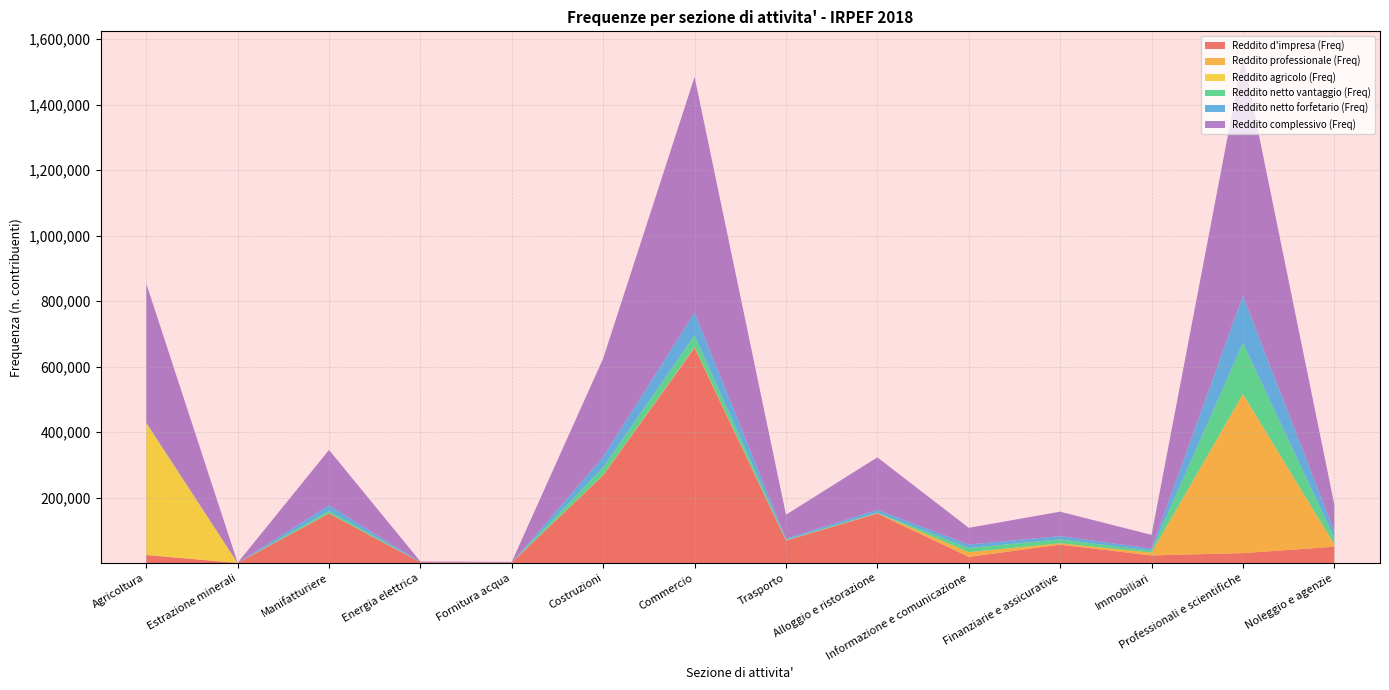

Reading left to right, transcribe all the data shown in this chart.

Reddito d'impresa (Freq): 24423	323	151287	2099	1762	267996	657396	68515	151470	18904	56232	23278	30376	49822
Reddito professionale (Freq): 718	0	294	75	15	905	1730	432	399	14433	4029	8693	485570	7600
Reddito agricolo (Freq): 402521	0	94	27	0	105	346	54	278	0	14	24	221	86
Reddito netto vantaggio (Freq): 786	10	7376	73	23	23422	36215	1548	1902	12602	12128	5529	156021	19947
Reddito netto forfetario (Freq): 1104	13	17286	68	41	32329	69550	3791	8521	10586	9881	6789	143971	19629
Reddito complessivo (Freq): 424302	373	169244	2303	1844	300307	719411	73260	160261	51099	74598	41788	730372	81553